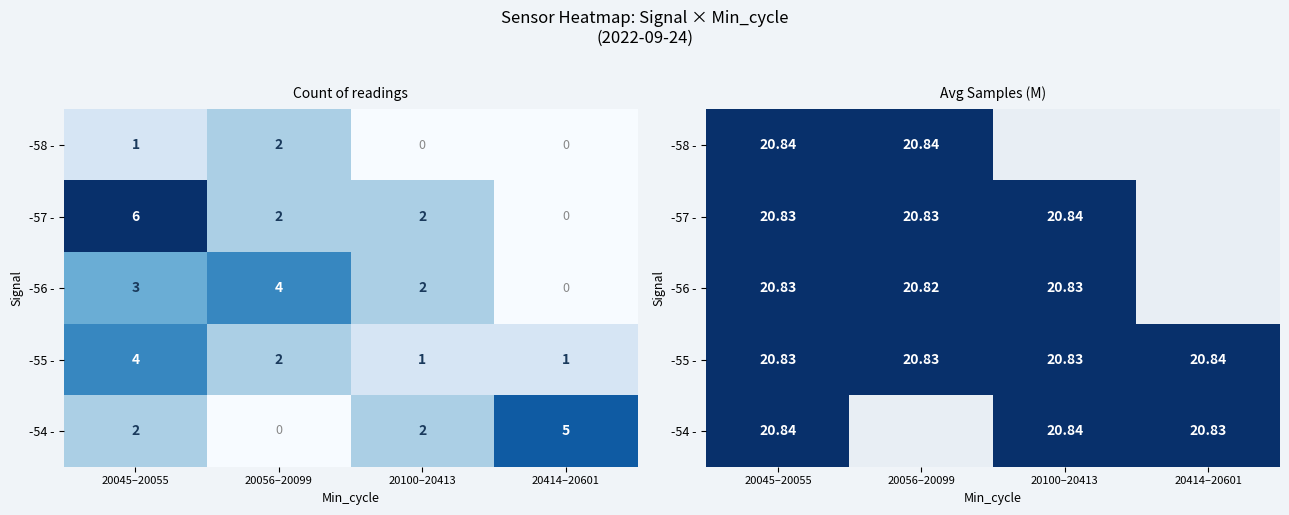

At which category is the sum across all series the highest?

20045–20055